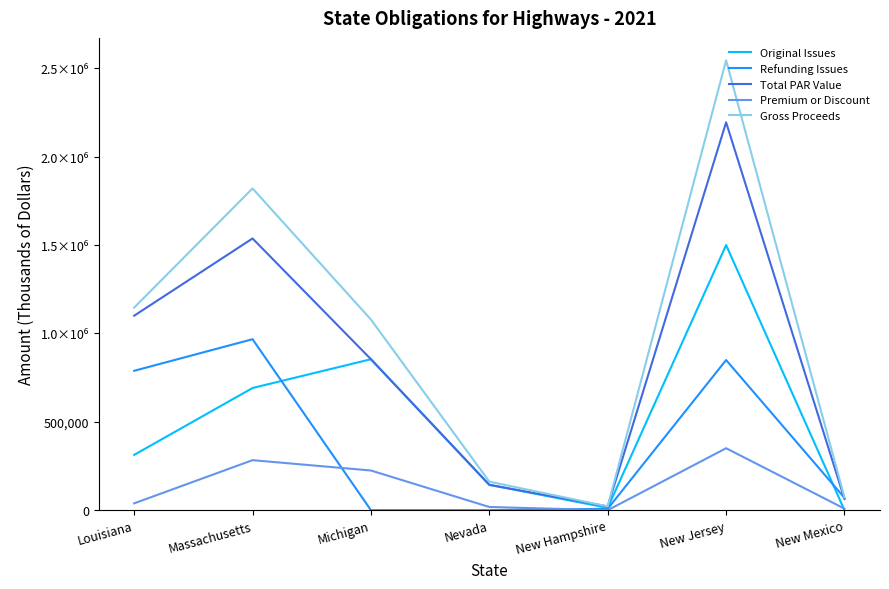

True or false: Total PAR Value and Premium or Discount cross at least once.

False